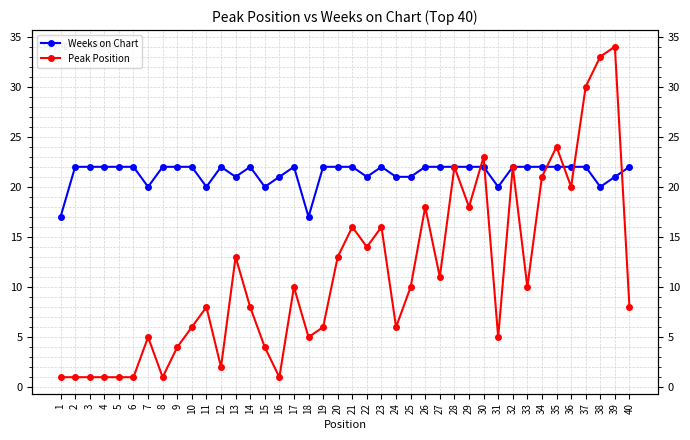

Count the number of categories in the chart.

40